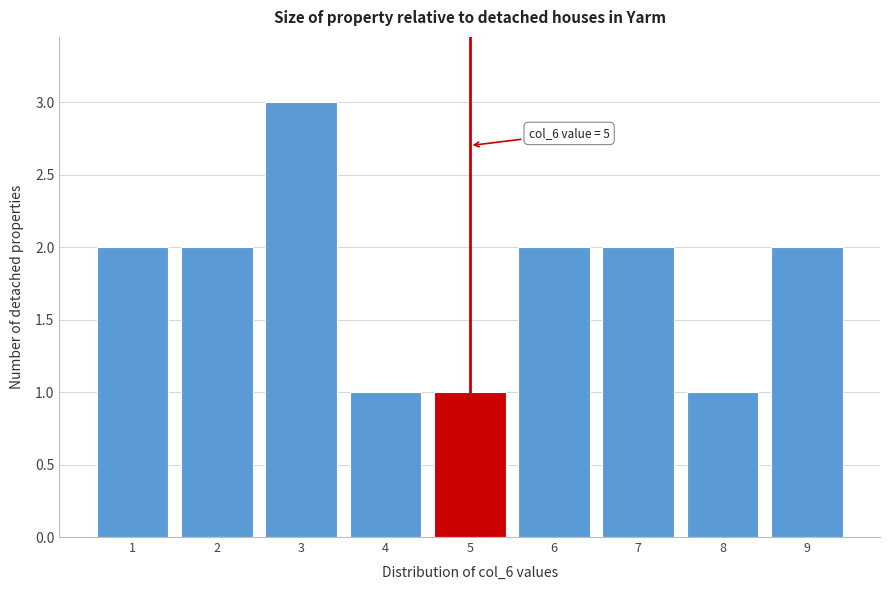

Reading left to right, what are all the values shown in this chart?

1=2	2=2	3=3	4=1	5=1	6=2	7=2	8=1	9=2